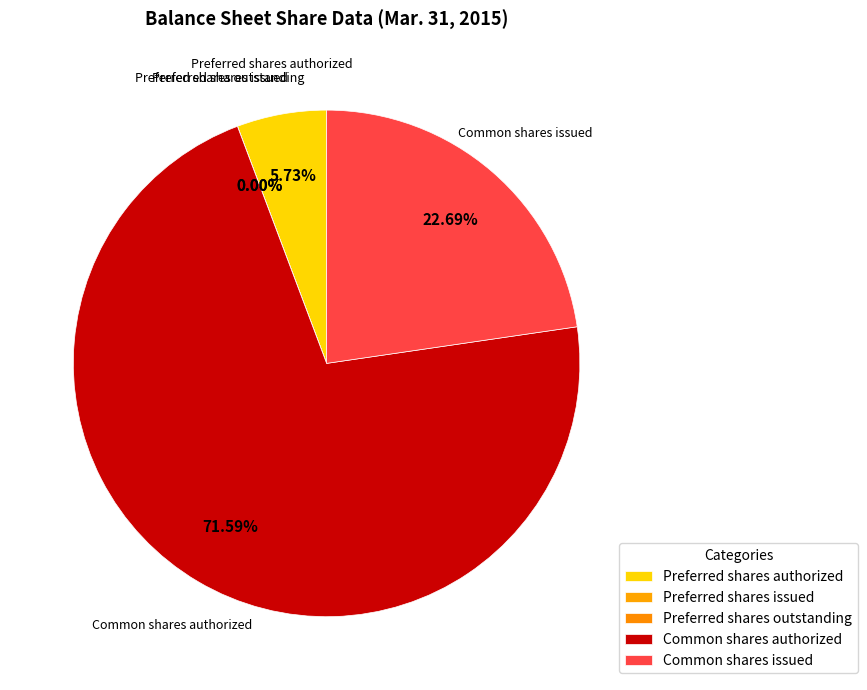

Which category accounts for the majority?

Common shares authorized